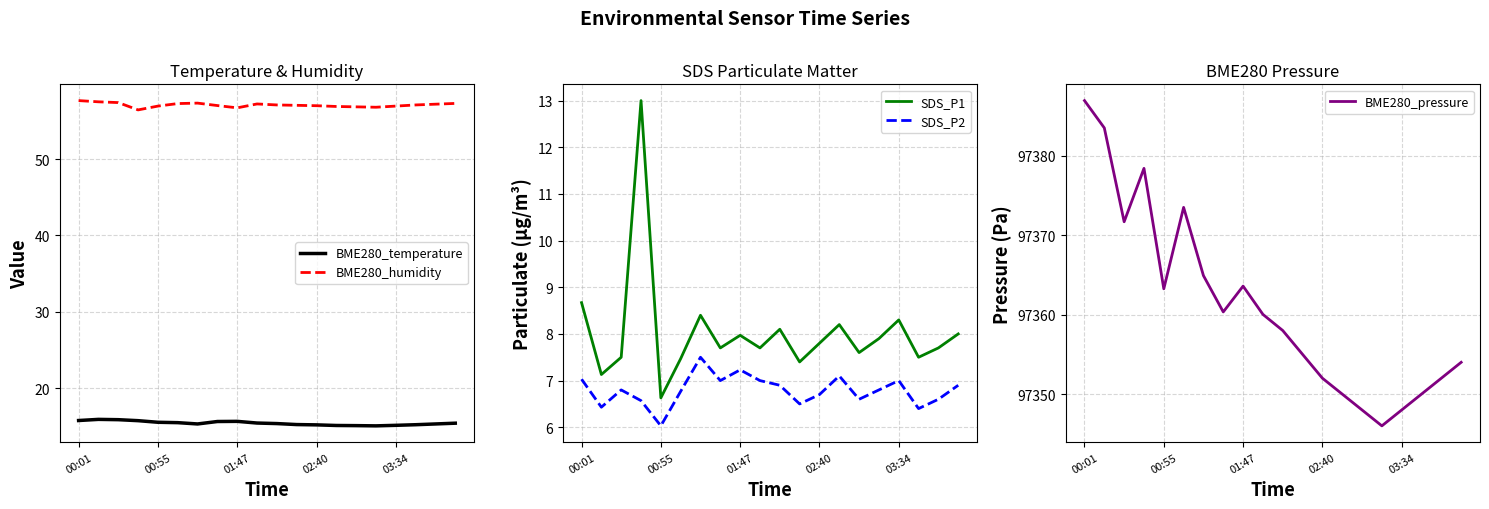

True or false: BME280_temperature has a value of 15.1 at 03:34.

True